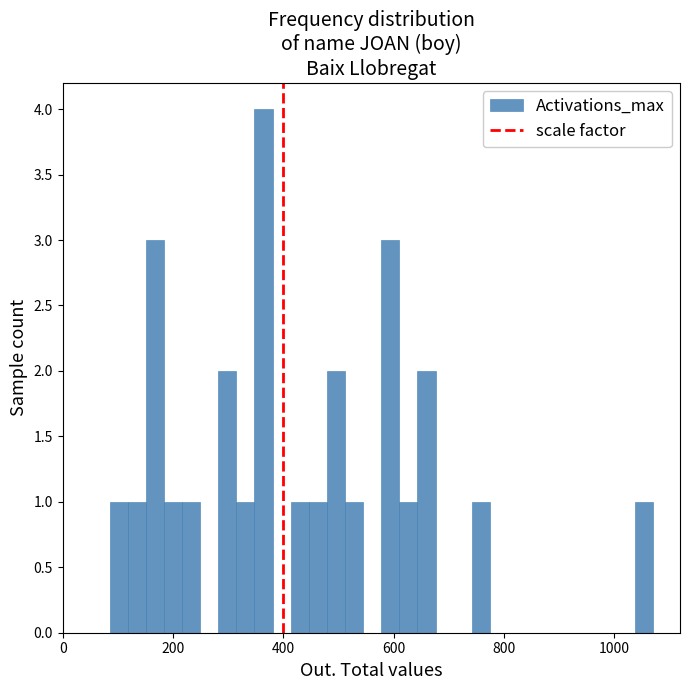

Around what value on the x-axis is the tallest bar? Give the approximate position of its centre, as read against the axis.

360